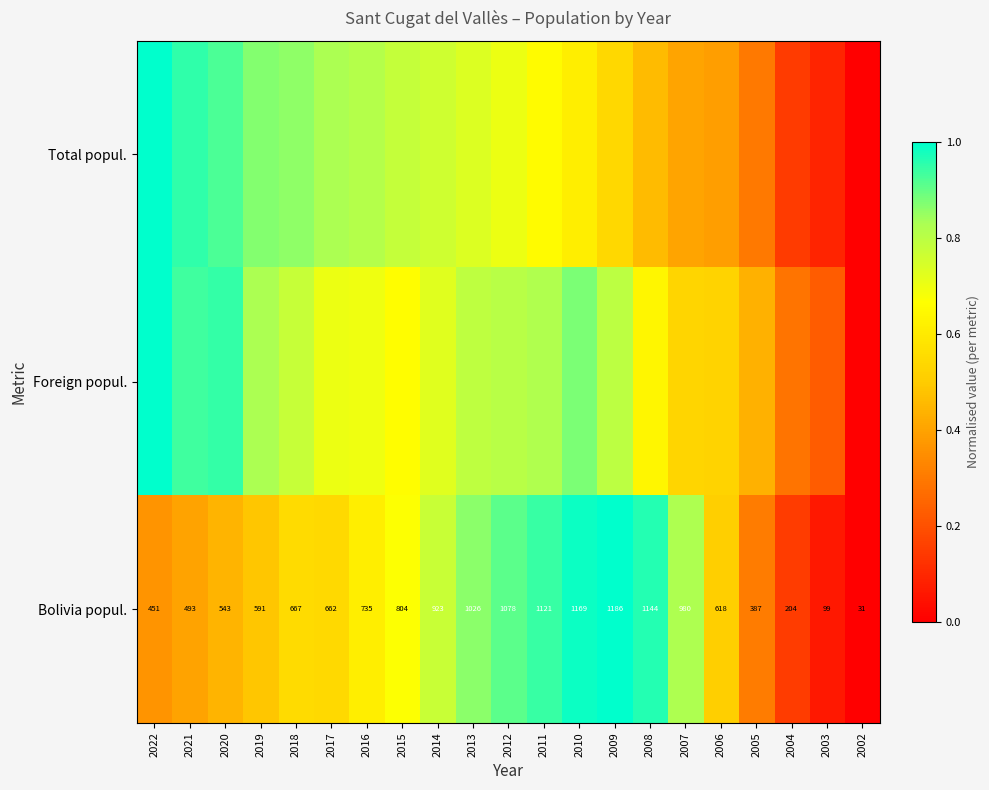

Between 2011 and 2003, which series saw the biggest shift?

Bolivia popul.